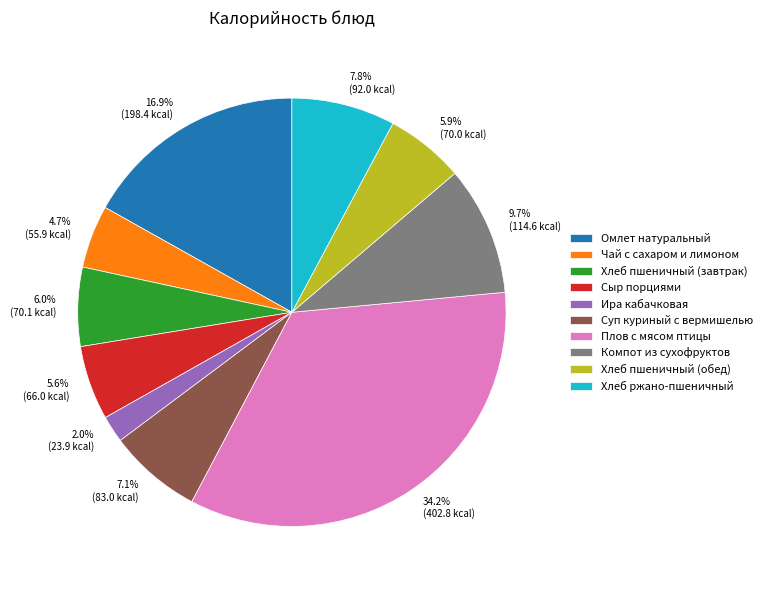

Do Компот из сухофруктов and Плов с мясом птицы together represent more than half of the pie?

No